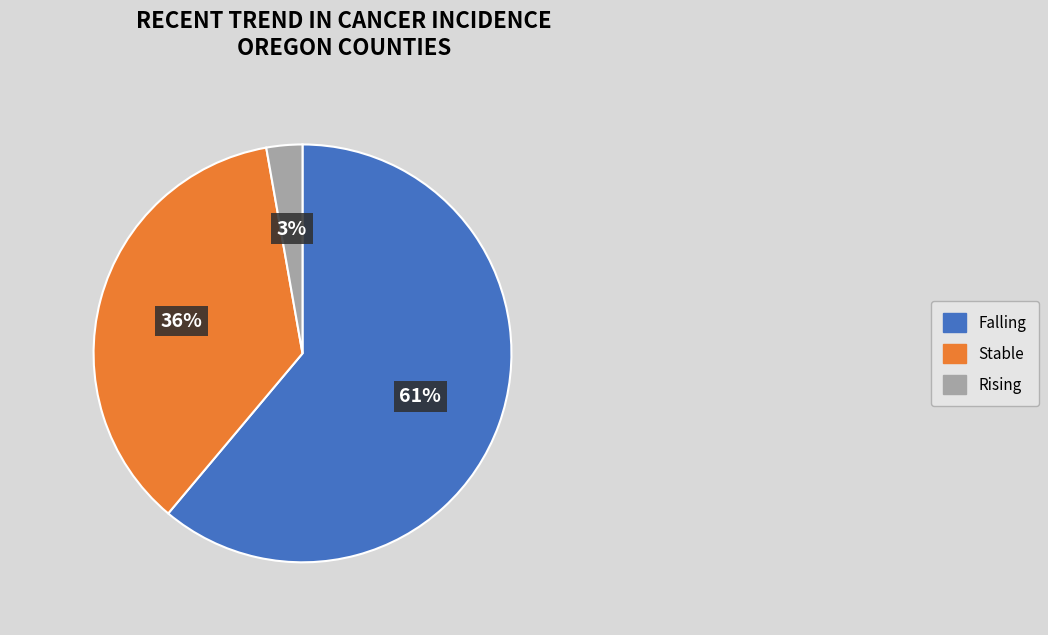

Does any single category account for the majority?

Yes